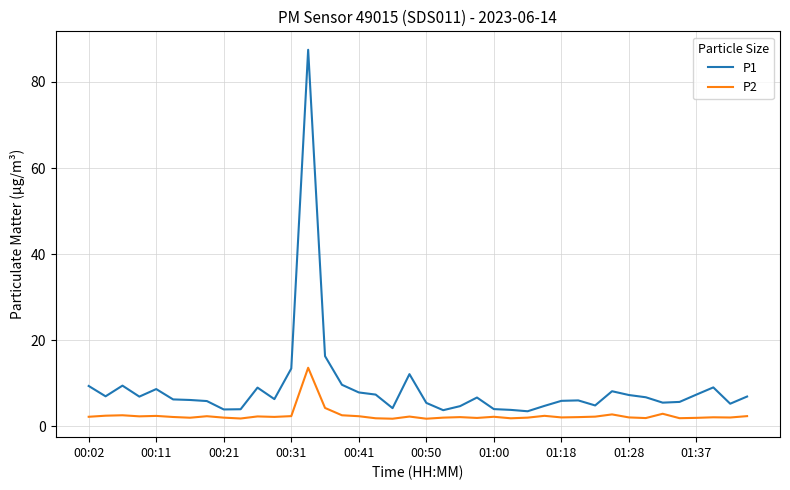

What are all the series names shown in the legend?

P1, P2